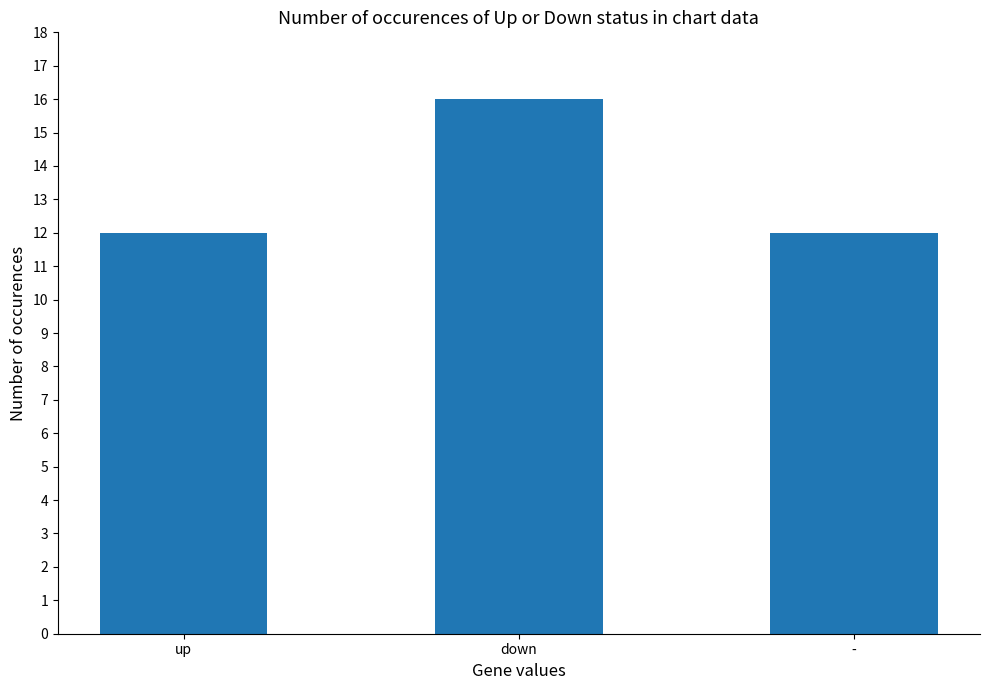

Reading right to left, extract all data points from this chart.

-=12	down=16	up=12